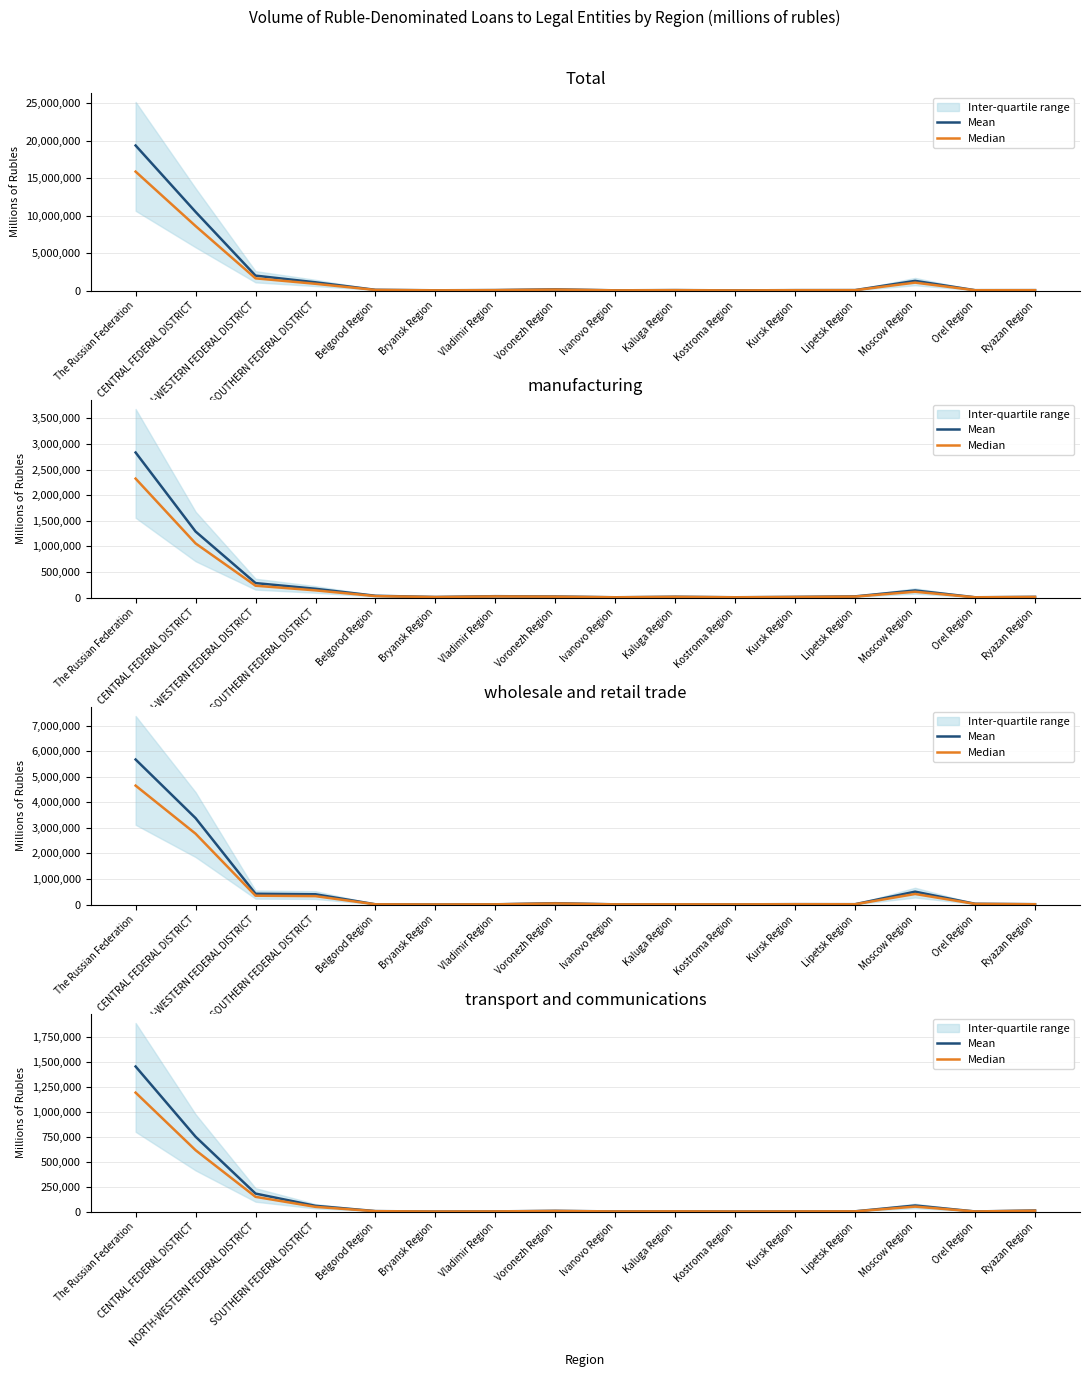

Between NORTH-WESTERN FEDERAL DISTRICT and SOUTHERN FEDERAL DISTRICT, which is larger?

NORTH-WESTERN FEDERAL DISTRICT